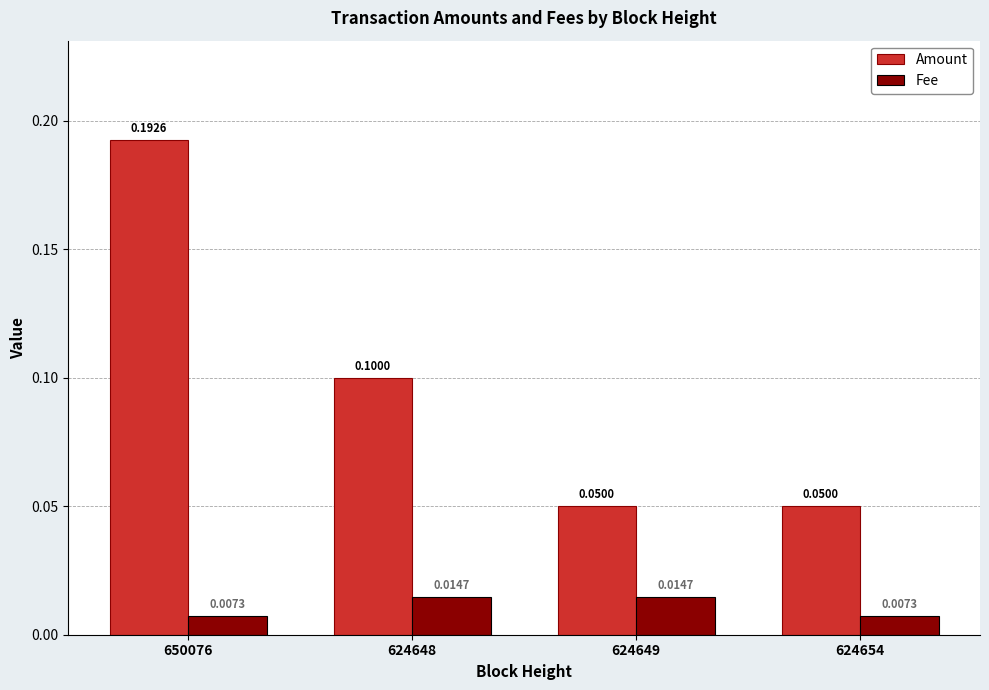

What is the sum of all Amount values?

0.4